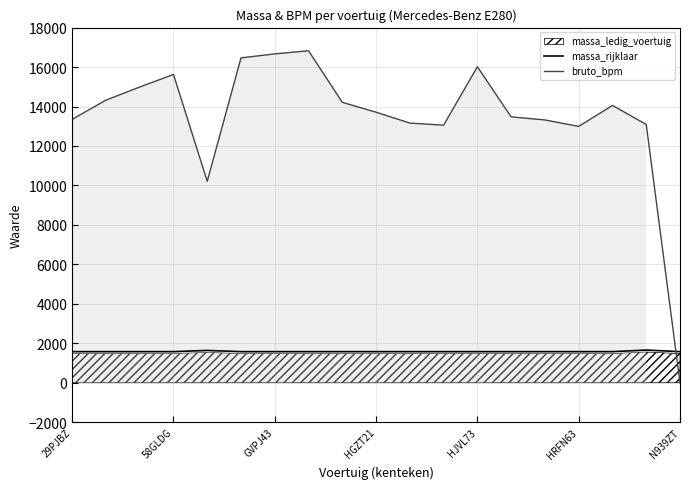

Which series has the largest range (max minus min)?

bruto_bpm